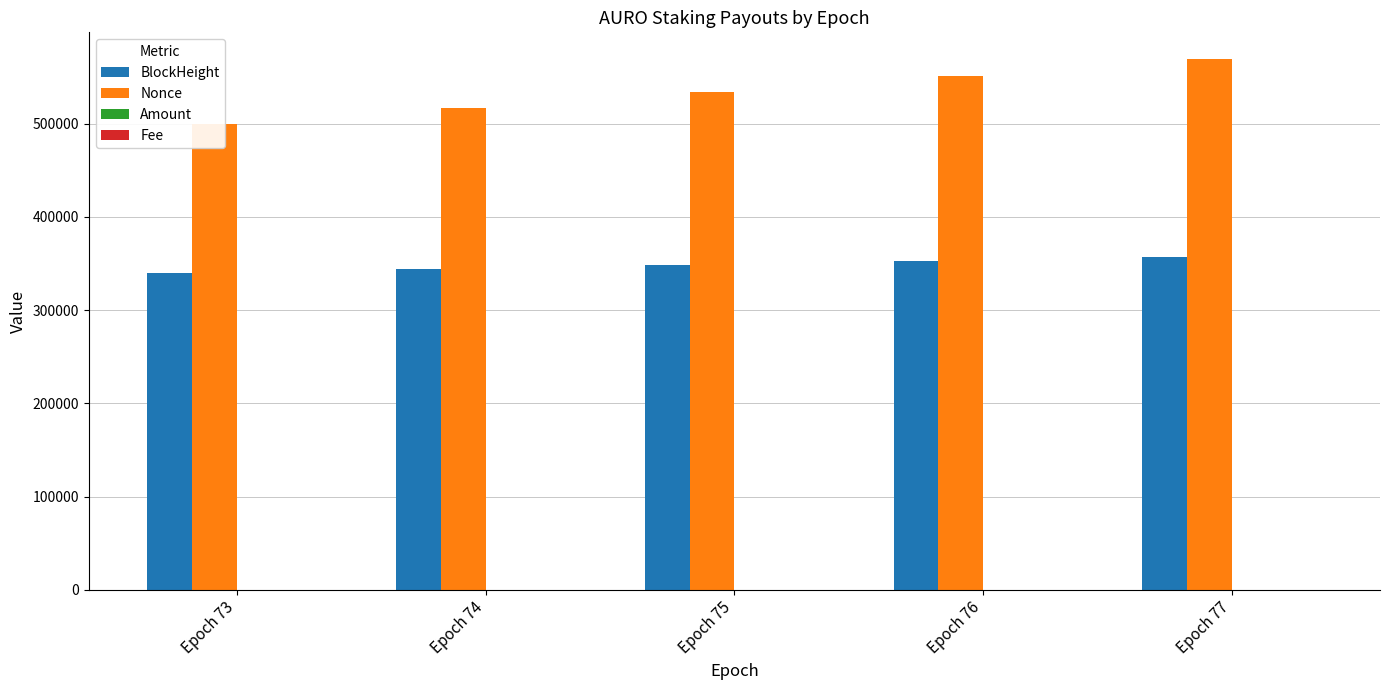

How many values in the BlockHeight series are below 347957?

2